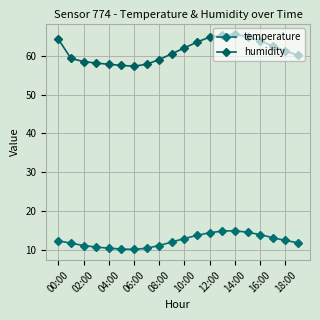

How many series are shown in this chart?

2